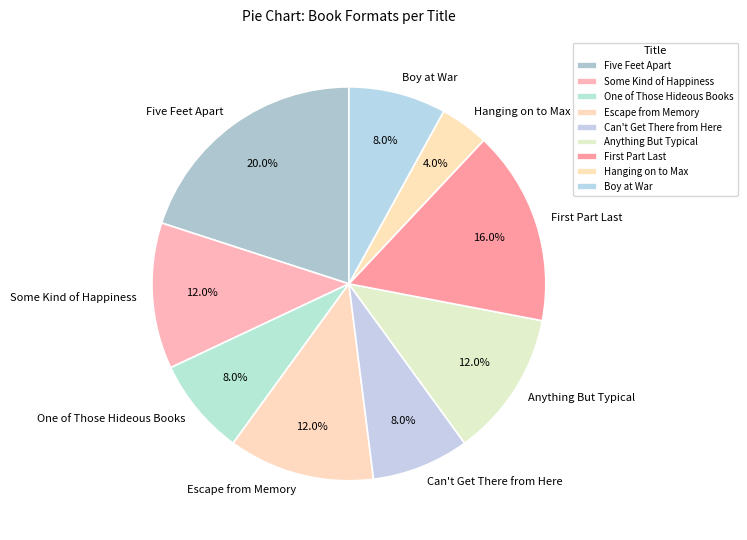

What percentage is the Five Feet Apart slice, to the nearest percent?

20%